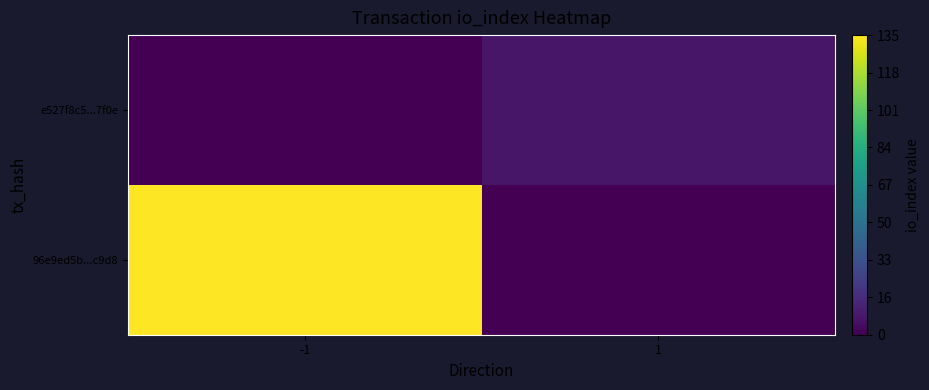

Which has a higher value, 1 or -1?

-1